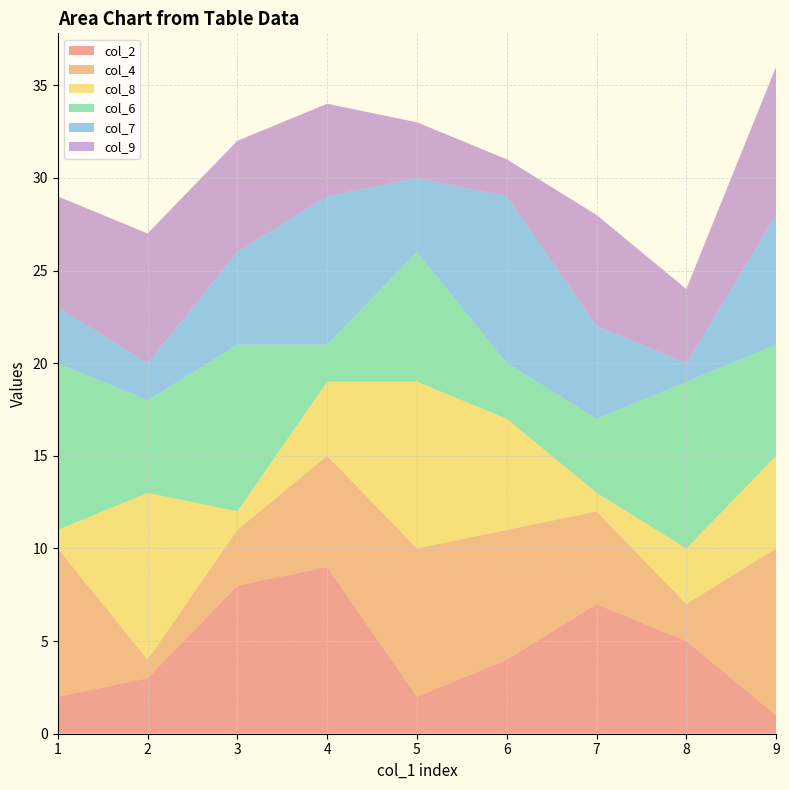

Reading left to right, what are all the values shown in this chart?

col_2: 2	3	8	9	2	4	7	5	1
col_4: 8	1	3	6	8	7	5	2	9
col_8: 1	9	1	4	9	6	1	3	5
col_6: 9	5	9	2	7	3	4	9	6
col_7: 3	2	5	8	4	9	5	1	7
col_9: 6	7	6	5	3	2	6	4	8